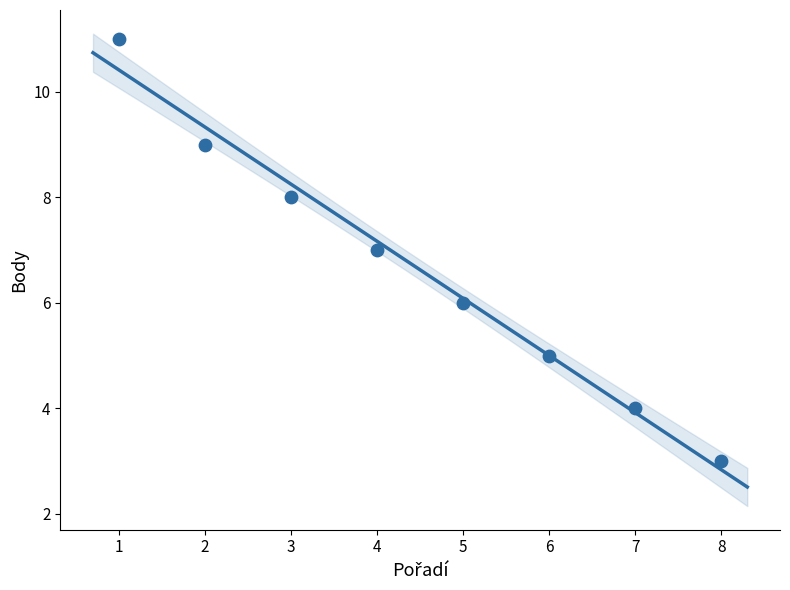

What is the average X value?

4